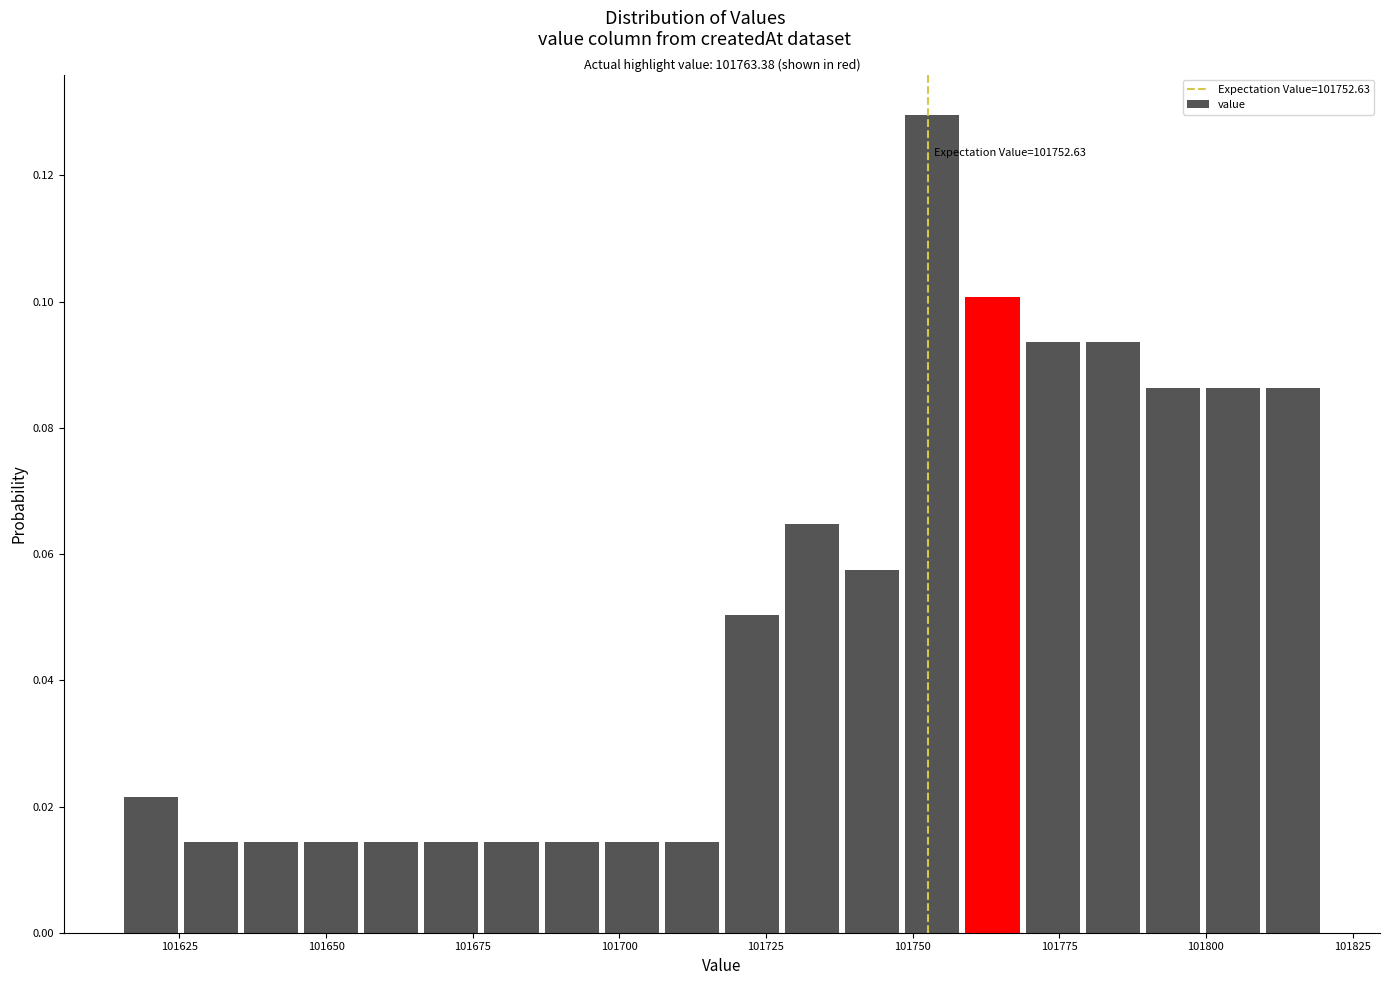

Read against the x-axis, roughly where is the centre of the tallest bar?

101755